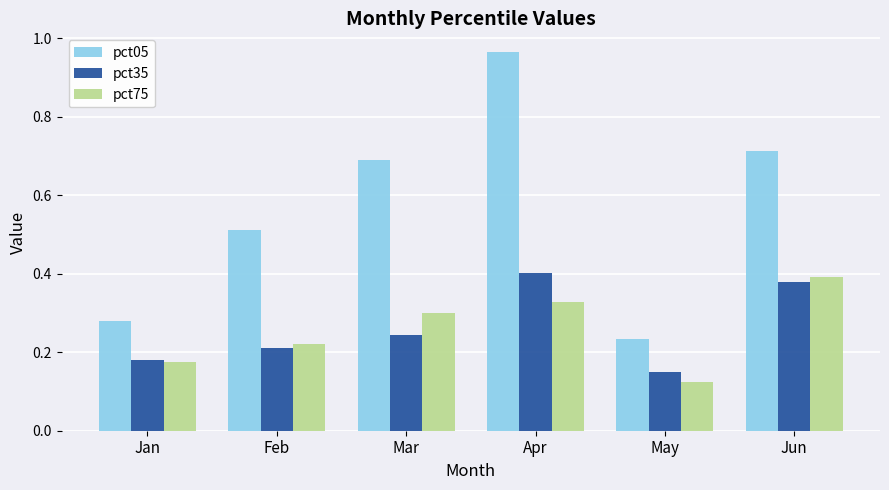

Which category has the highest value in the pct05 series?

Apr